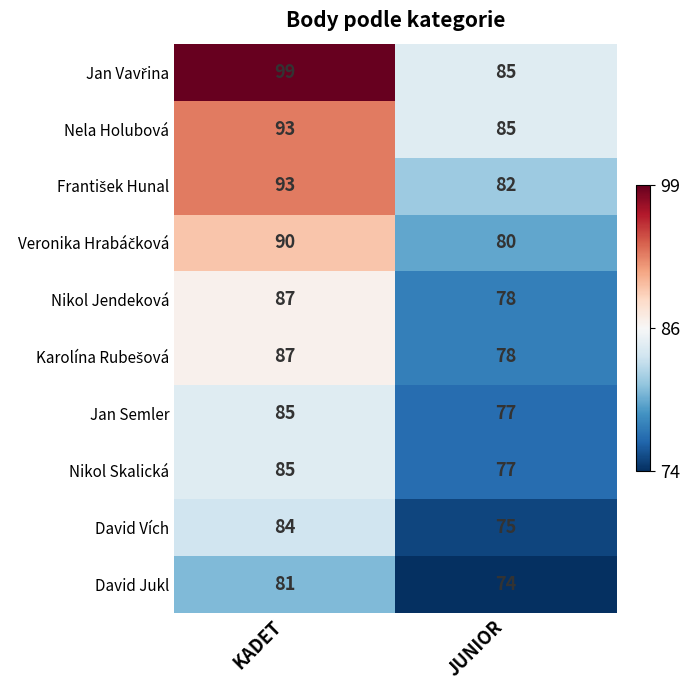

What is the total value across all series at KADET?

884